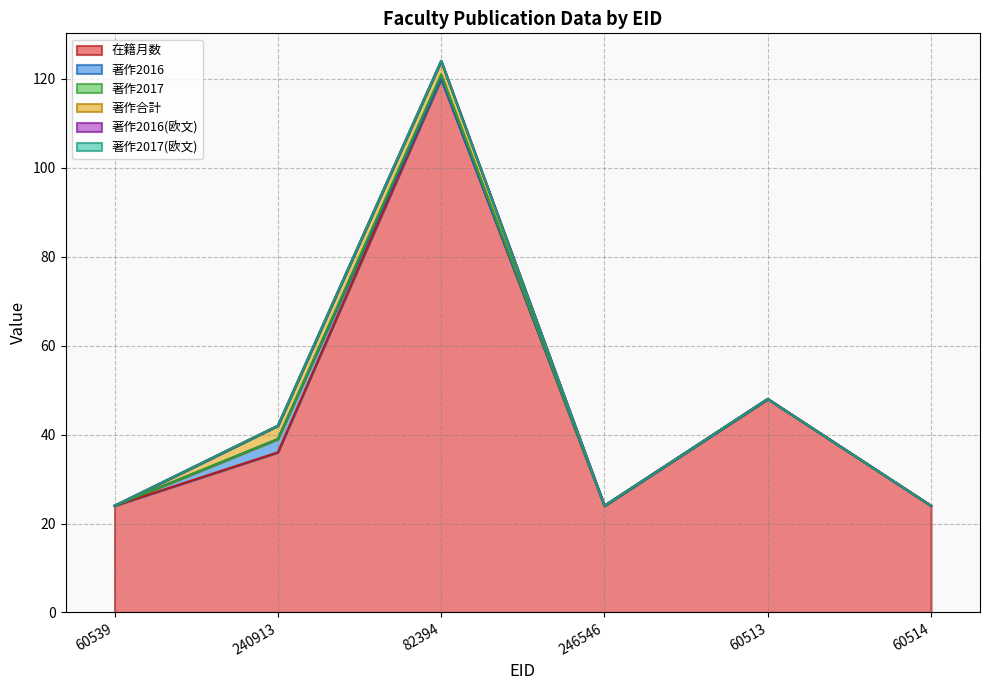

Count the 著作2016 values in the range 0 to 1.

5